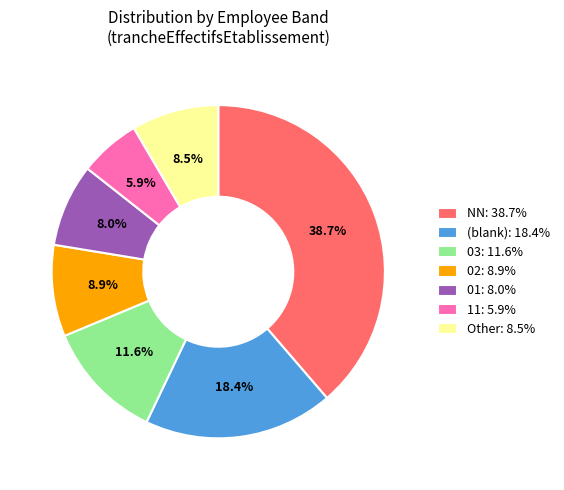

How many segments does this pie chart have?

7